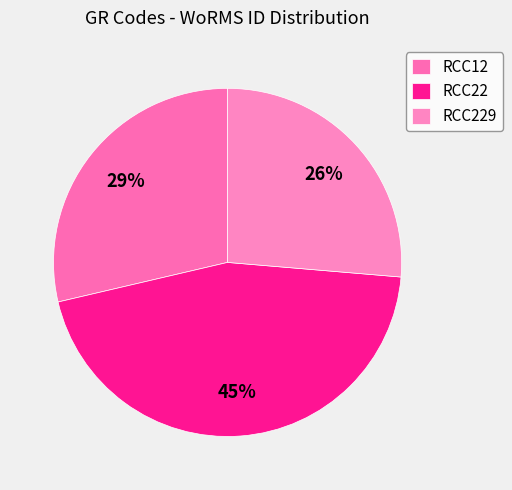

Is it true that RCC229 is 26% of the pie?

True